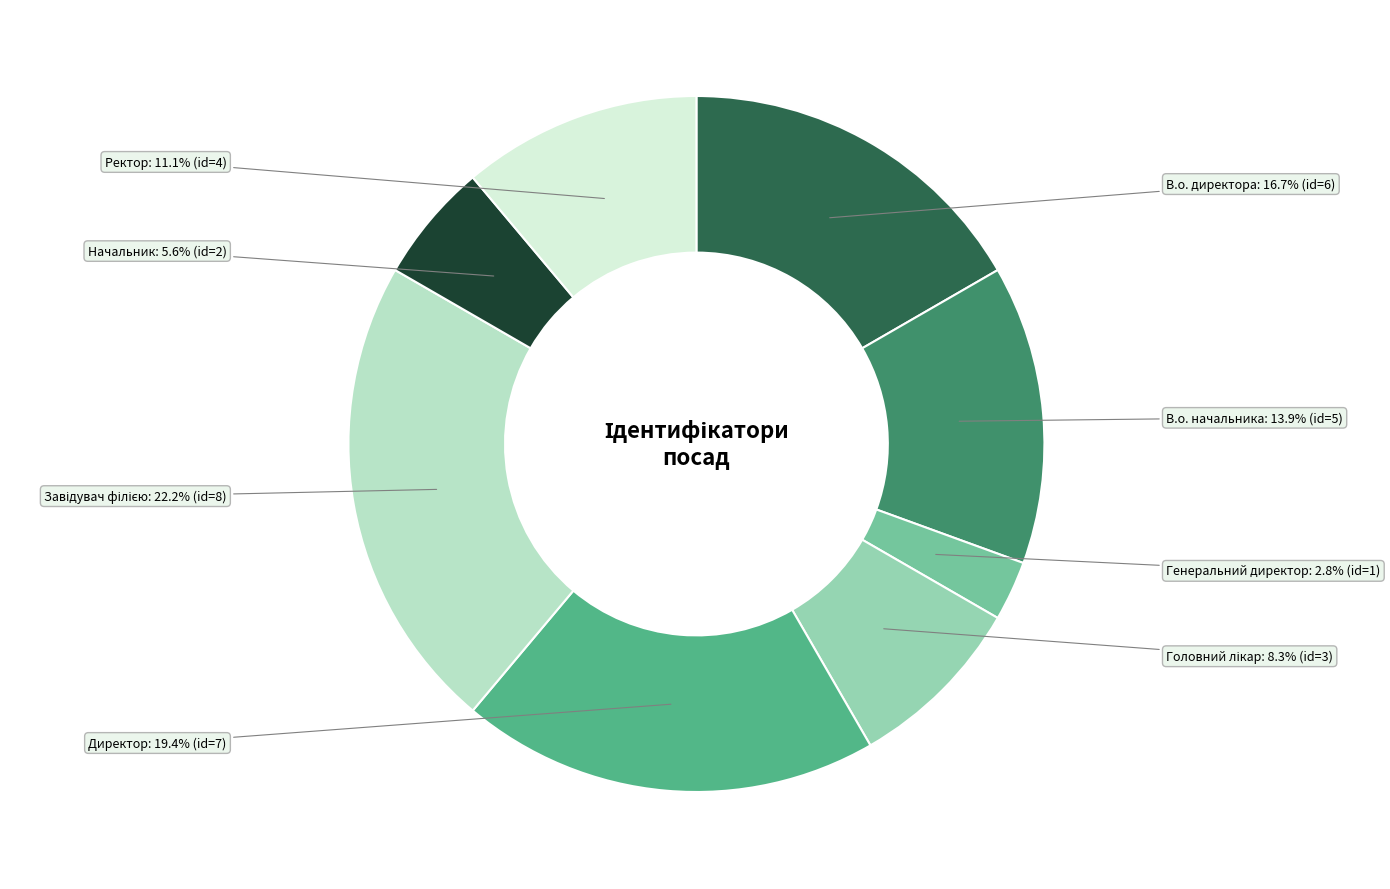

Is there any slice that represents more than half of the pie?

No